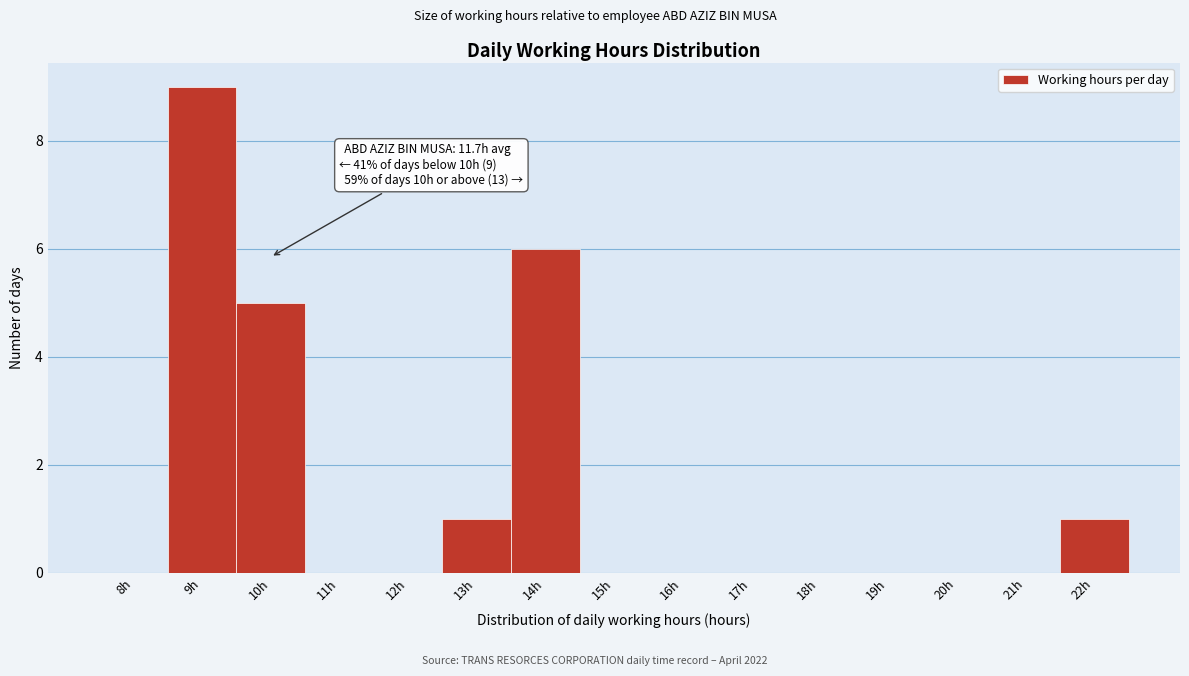

Reading right to left, what are all the values shown in this chart?

22h=1	21h=0	20h=0	19h=0	18h=0	17h=0	16h=0	15h=0	14h=6	13h=1	12h=0	11h=0	10h=5	9h=9	8h=0